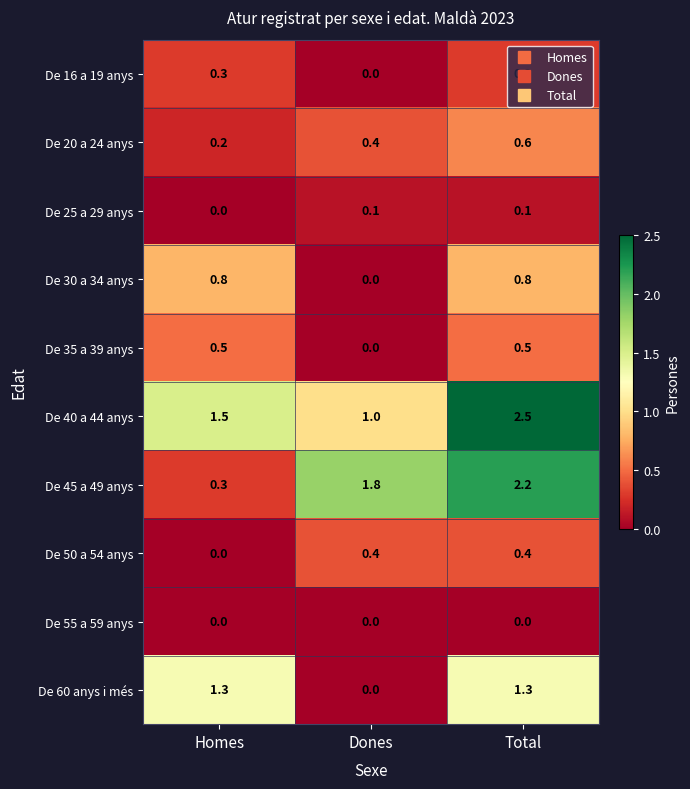

At which category does the chart reach its peak across all series?

Total